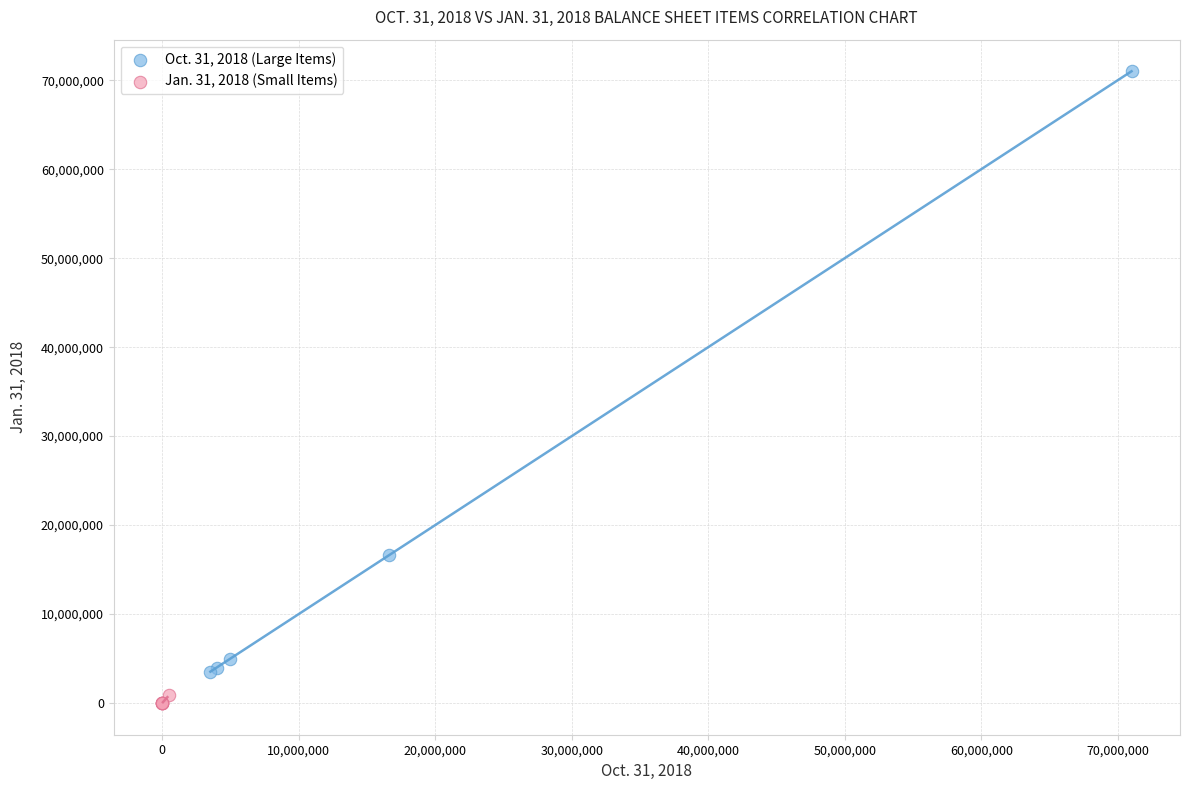

Which series has the largest Y range (max minus min)?

Oct. 31, 2018 (Large Items)